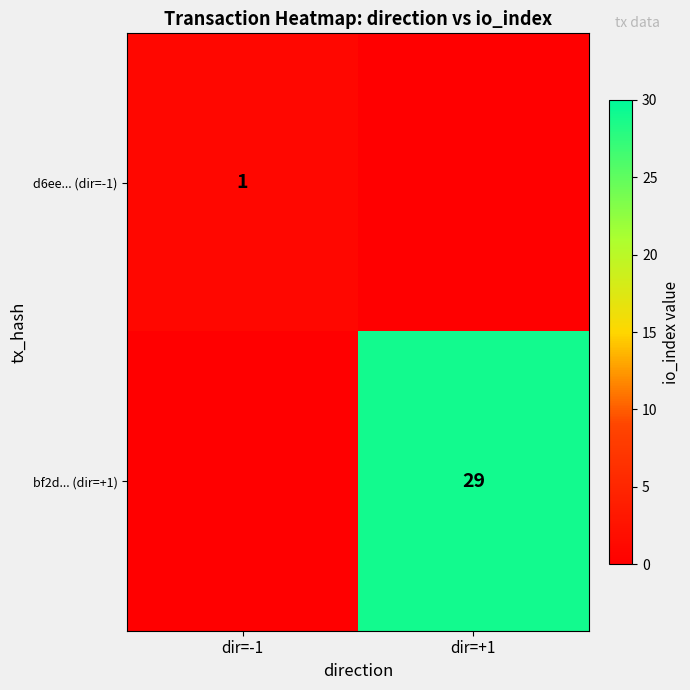

The value of bf2d... (dir=+1) at dir=+1 is 38. True or false?

False